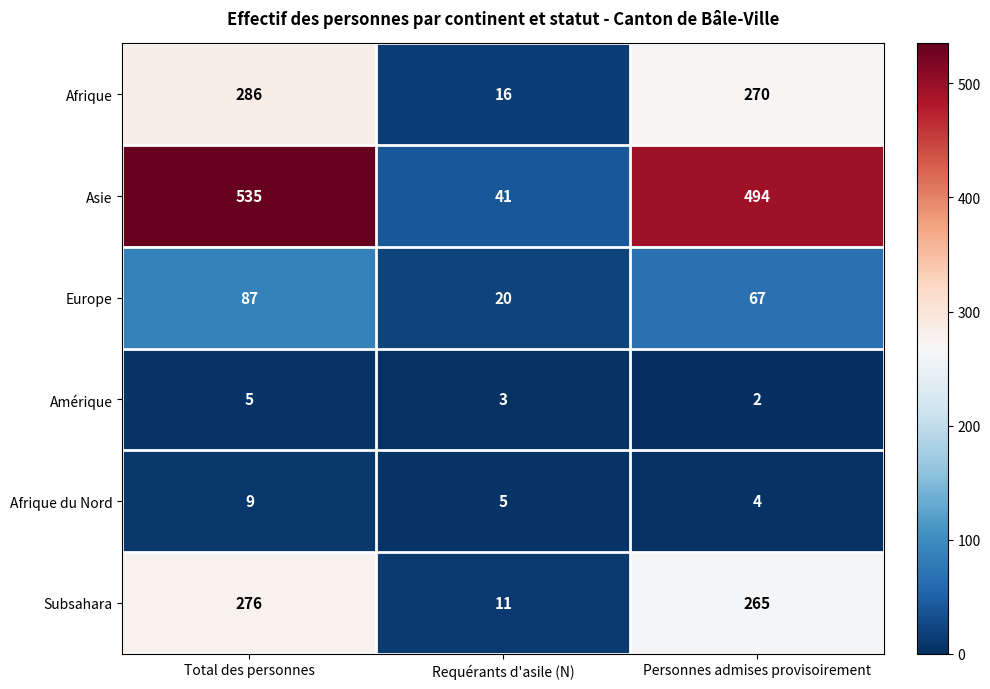

What is the difference between the highest and lowest values at Requérants d'asile (N)?

38